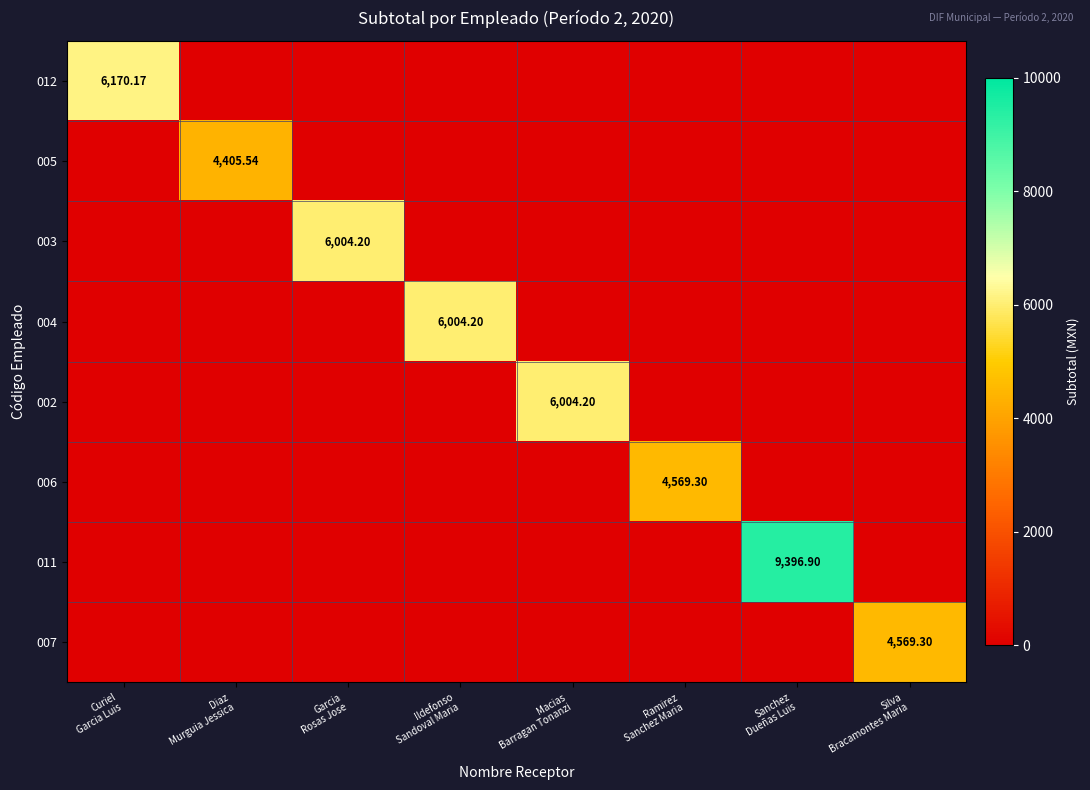

List the labels in order of 007 value, largest first.

Silva Bracamontes Maria, Curiel Garcia Luis, Diaz Murguia Jessica, Garcia Rosas Jose, Ildefonso Sandoval Maria, Macias Barragan Tonanzi, Ramirez Sanchez Maria, Sanchez Dueñas Luis